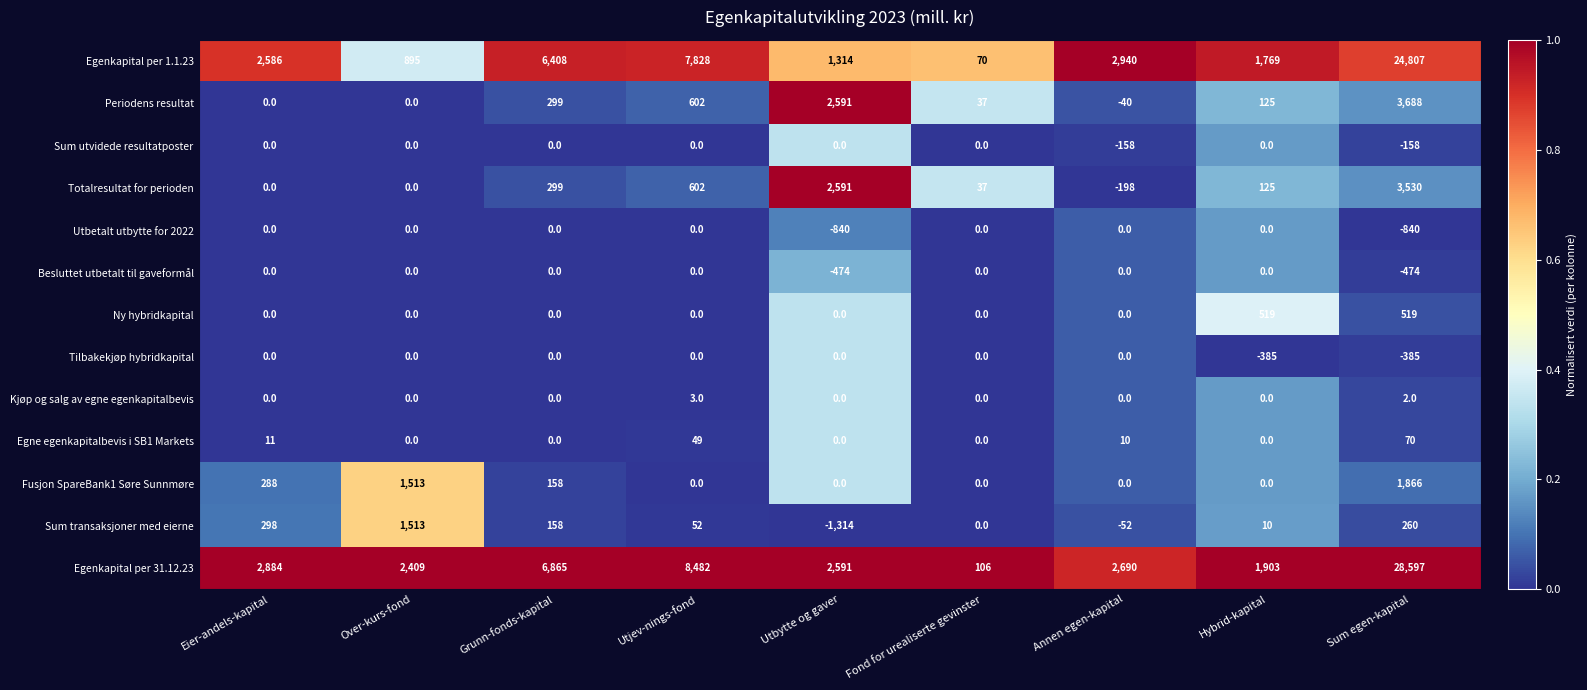

What is the total value across all series at Eier-andels-kapital?

6067